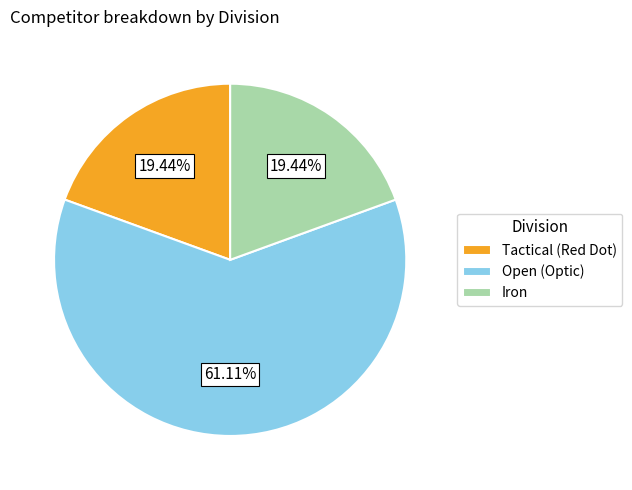

What is the largest slice in the pie chart?

Open (Optic)